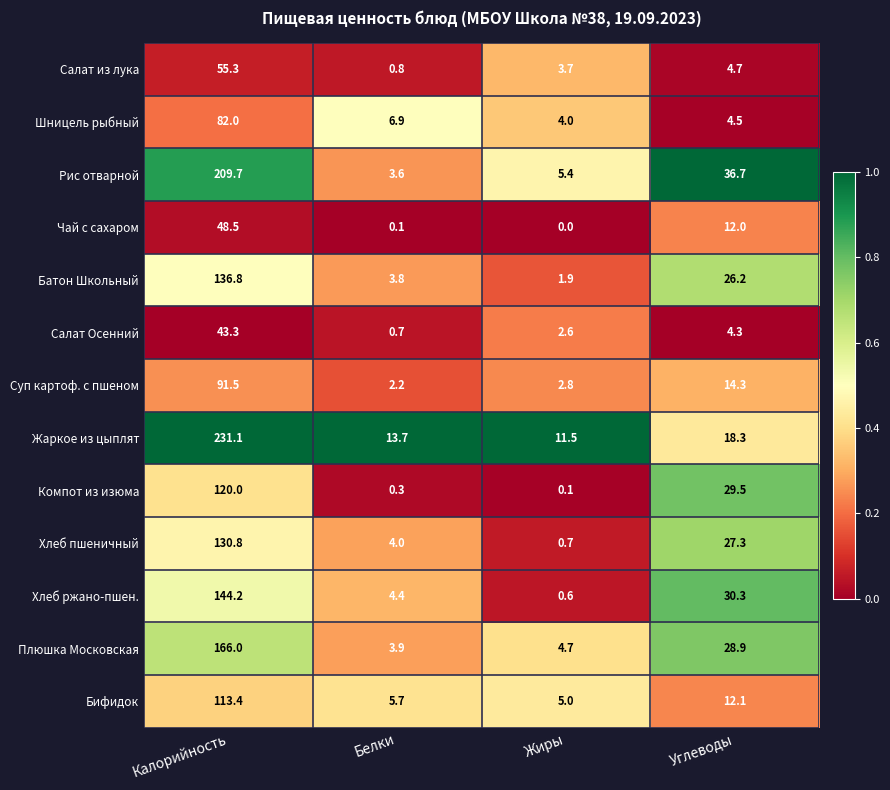

Between Калорийность and Жиры, which series saw the biggest shift?

Жаркое из цыплят